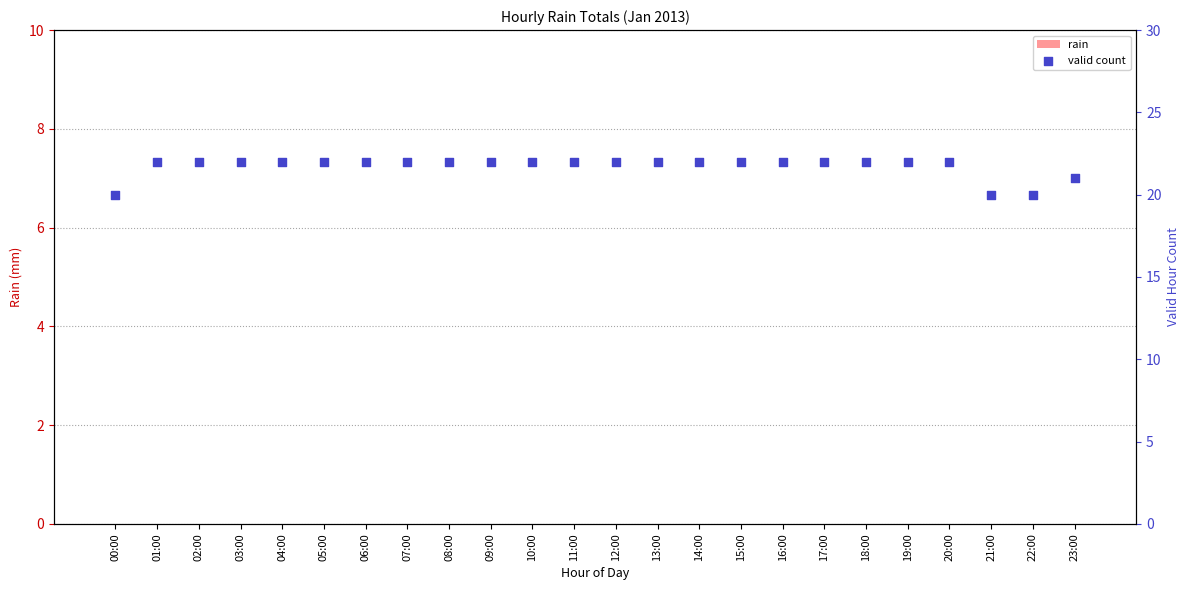

What is the total value across all series at 07:00?

22